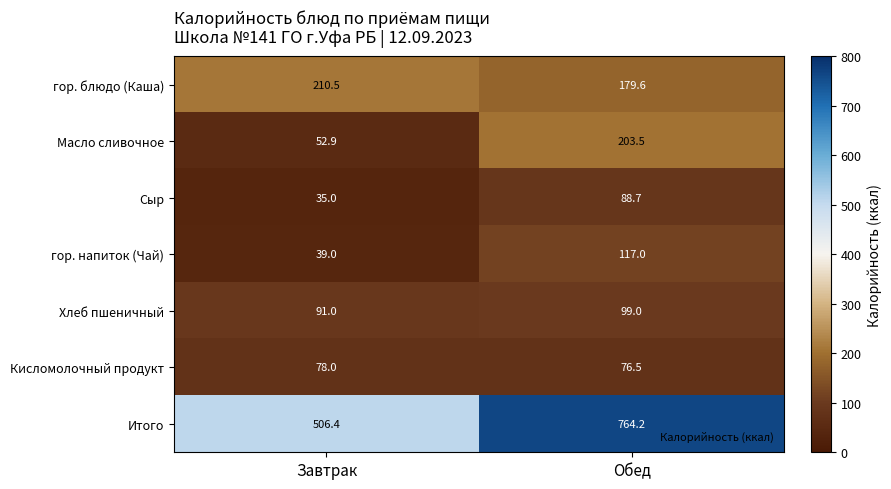

Reading left to right, transcribe all the data shown in this chart.

гор. блюдо (Каша): Завтрак=210.5	Обед=179.6
Масло сливочное: Завтрак=52.9	Обед=203.5
Сыр: Завтрак=35.0	Обед=88.7
гор. напиток (Чай): Завтрак=39.0	Обед=117.0
Хлеб пшеничный: Завтрак=91.0	Обед=99.0
Кисломолочный продукт: Завтрак=78.0	Обед=76.5
Итого: Завтрак=506.4	Обед=764.2